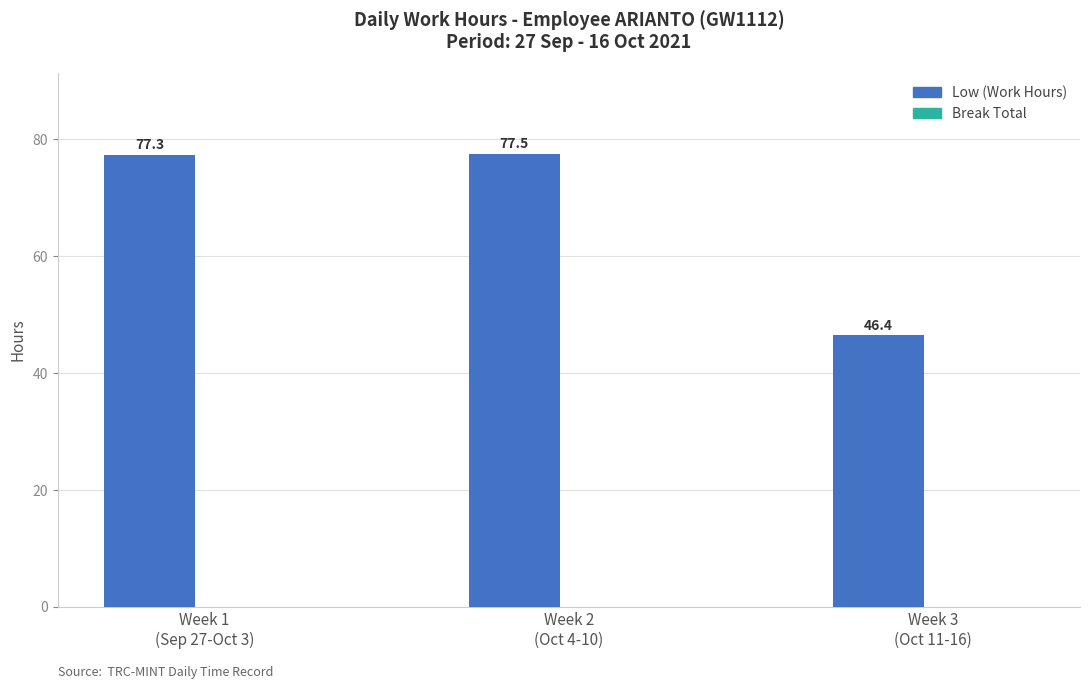

What is the smallest value displayed?

46.4